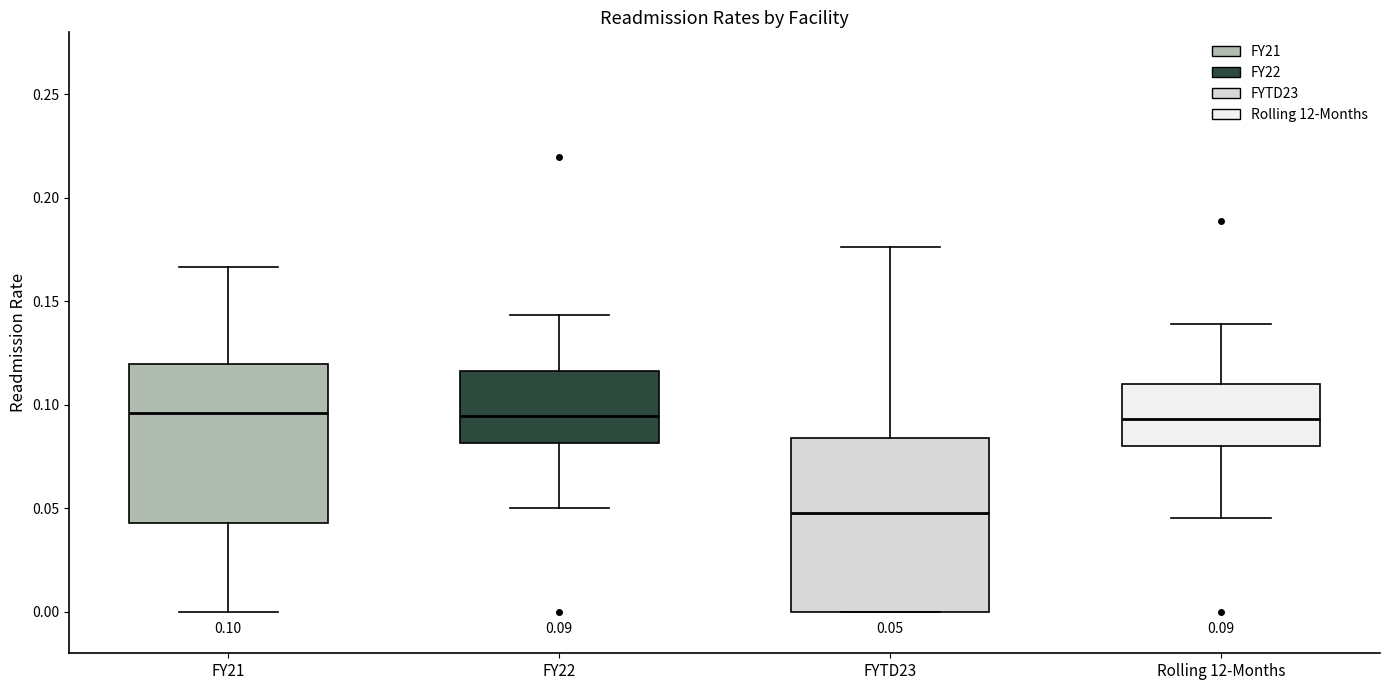

Which box's median line is the lowest?

FYTD23